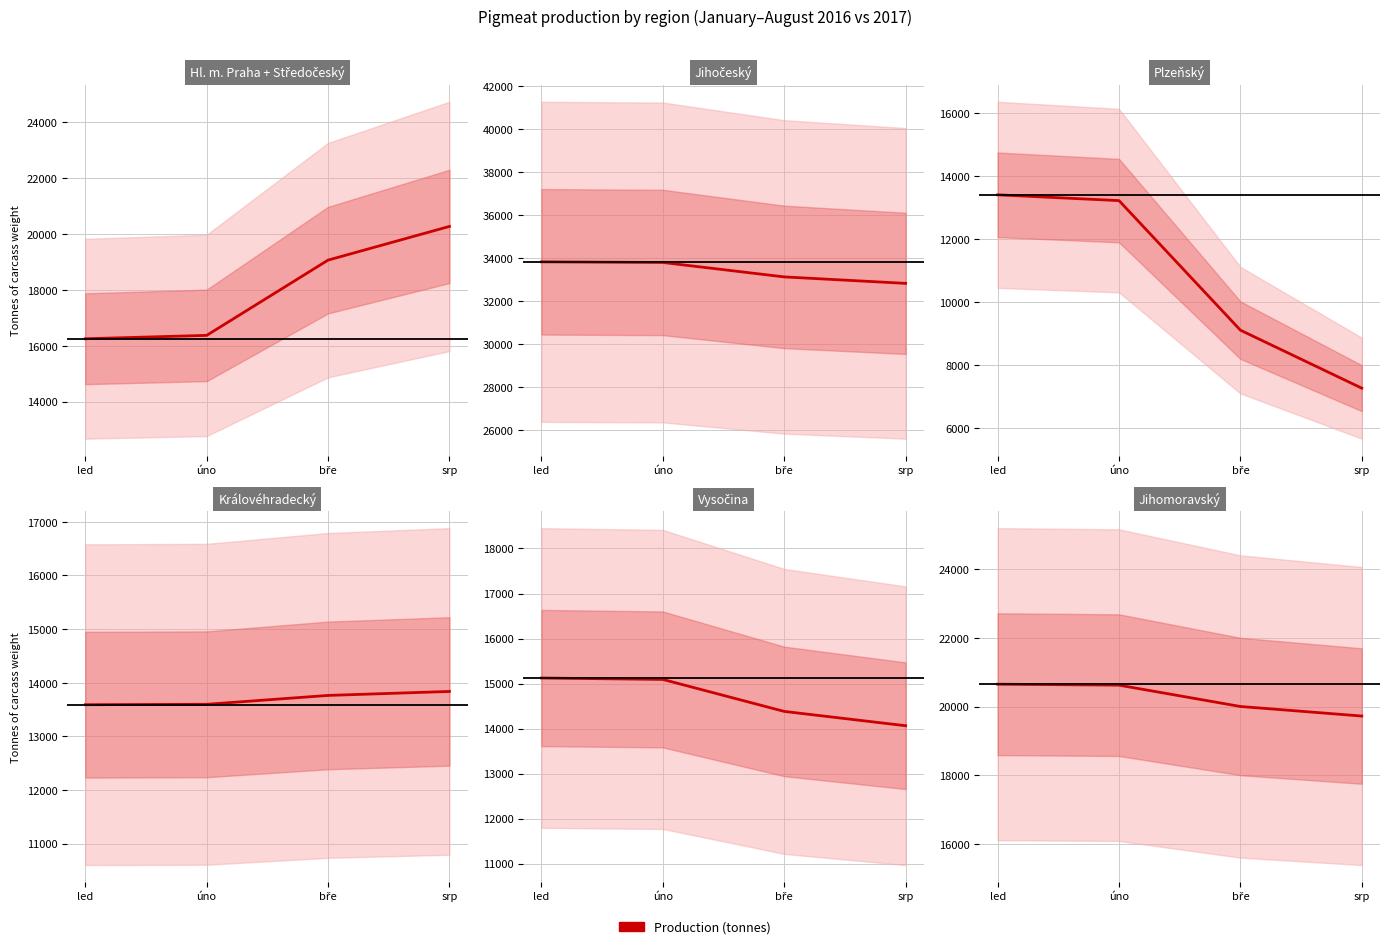

Rank the categories by value from highest to lowest.

led, úno, bře, srp